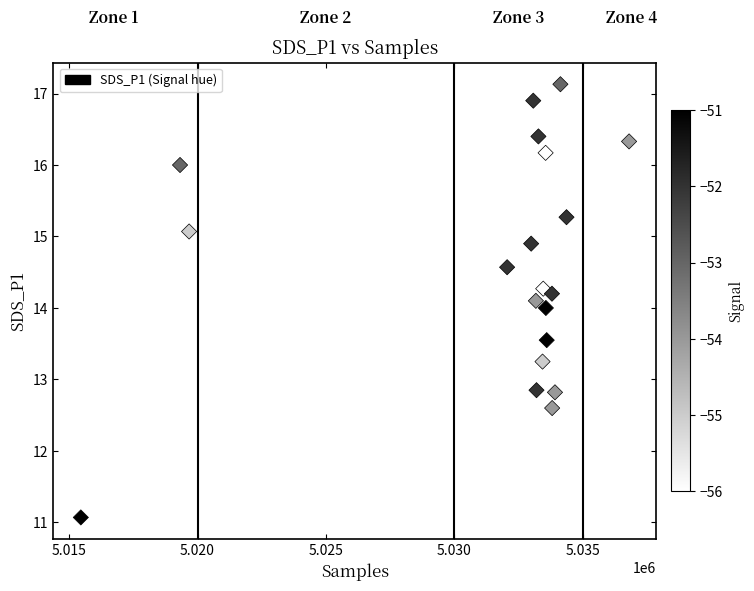

What is the range of X values (max minus min)?

21338.0